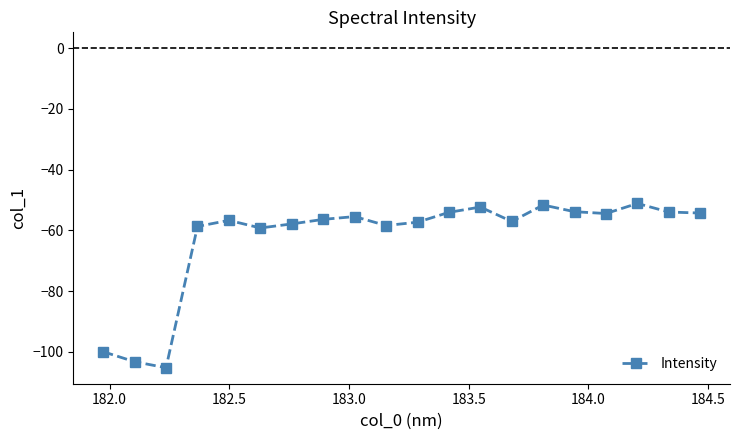

What is the maximum value shown in the chart?

-51.1